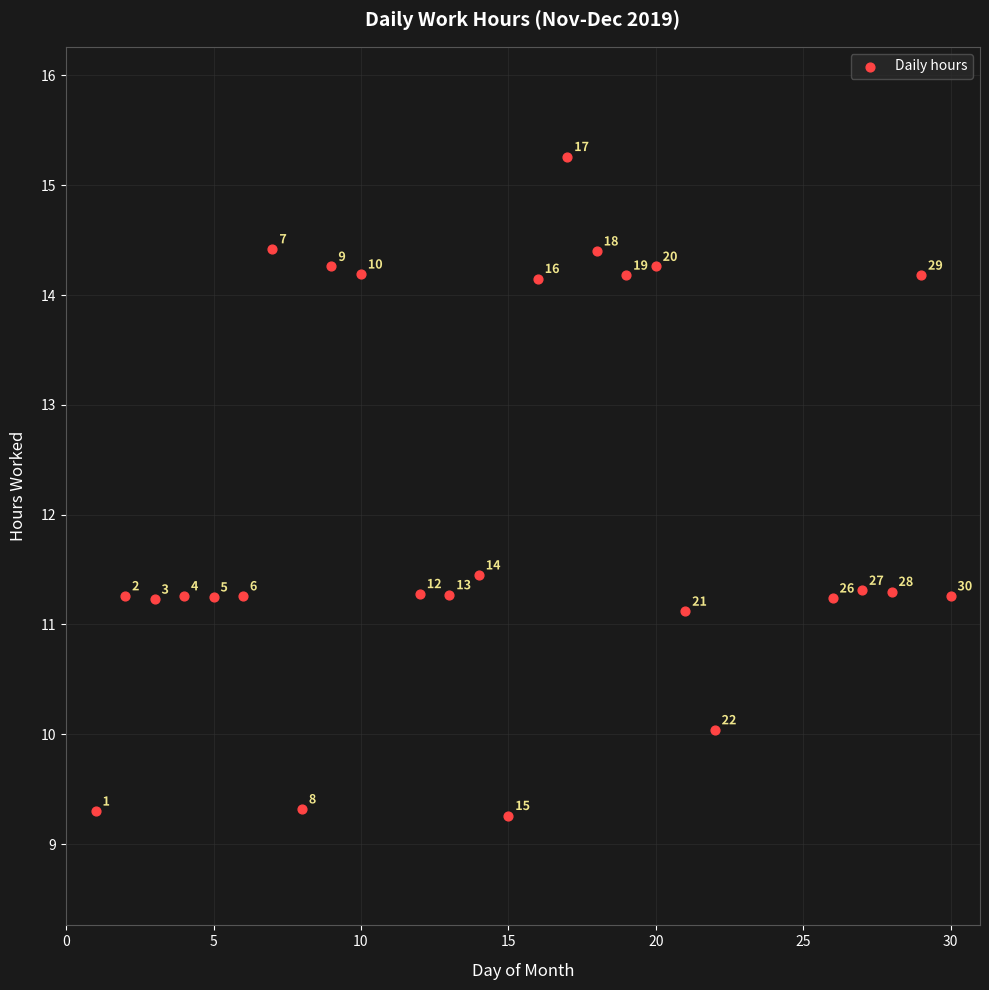

What is the range of X values (max minus min)?

29.0